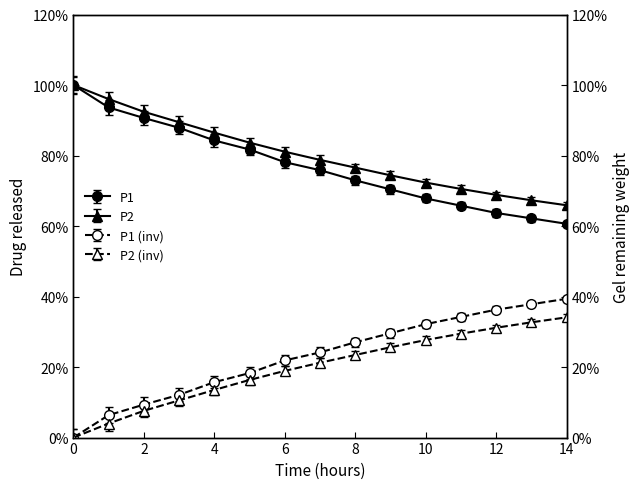

What is the maximum value for P1?

100.0